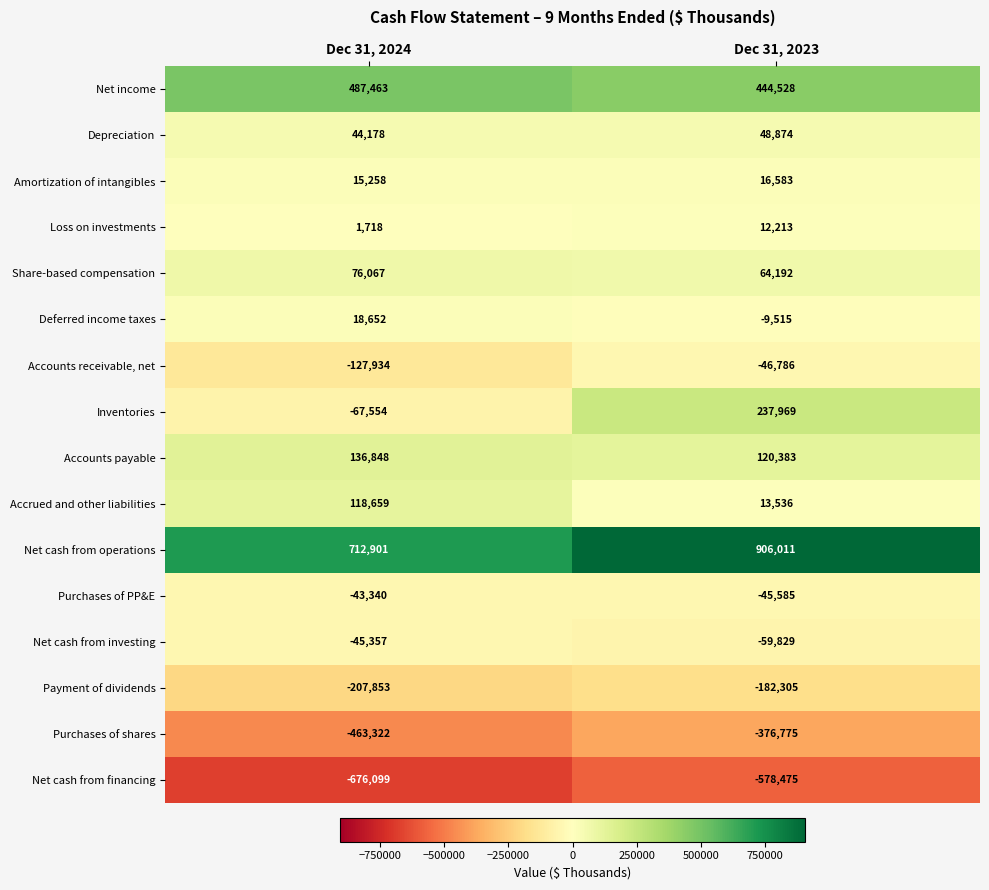

What is the difference between the Purchases of PP&E values at Dec 31, 2024 and Dec 31, 2023?

2245